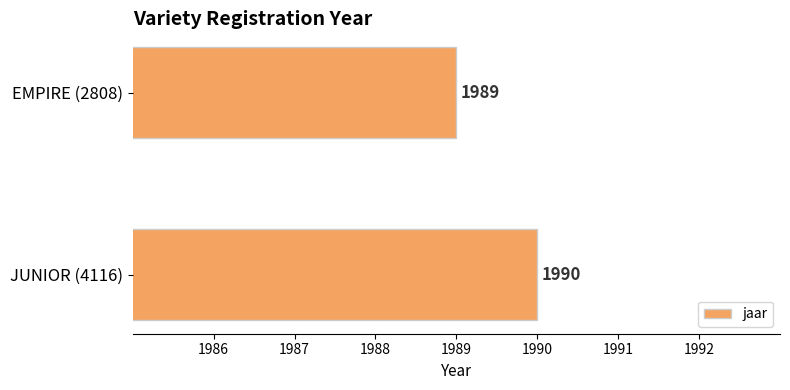

Count the number of data series in this chart.

1